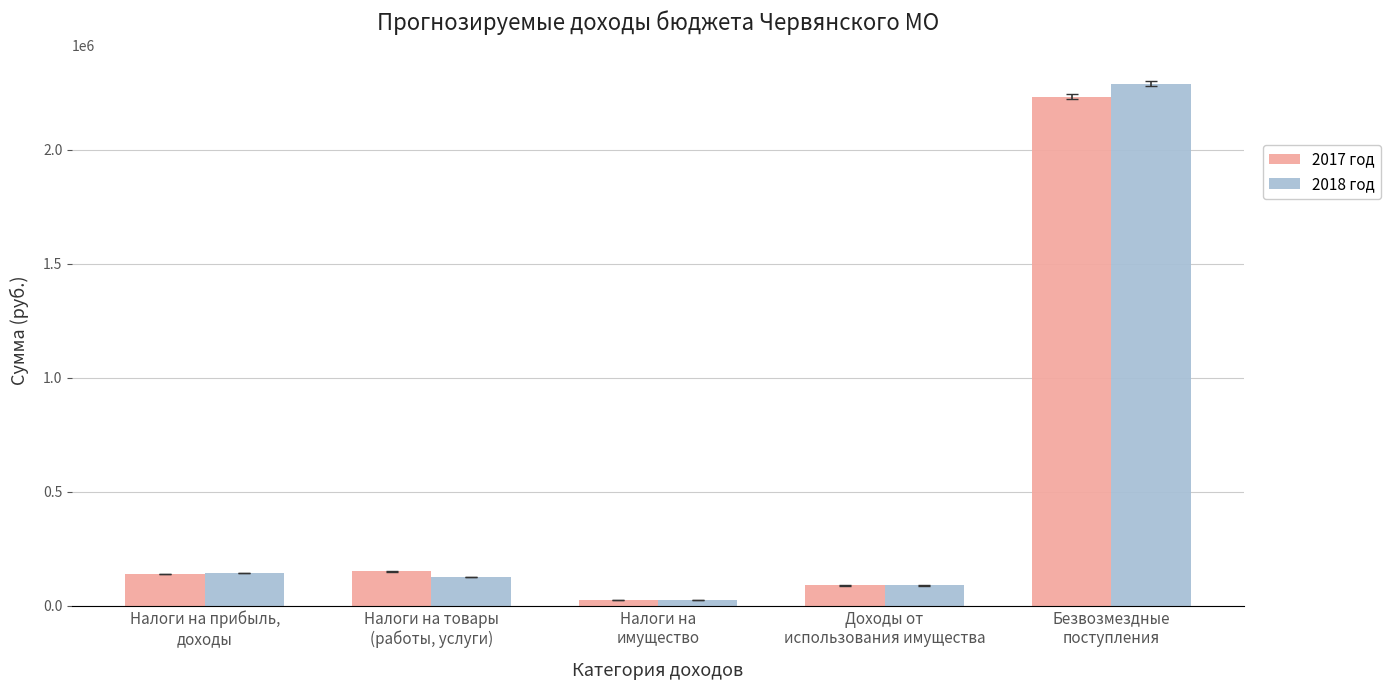

Which series has the widest spread of values?

2018 год